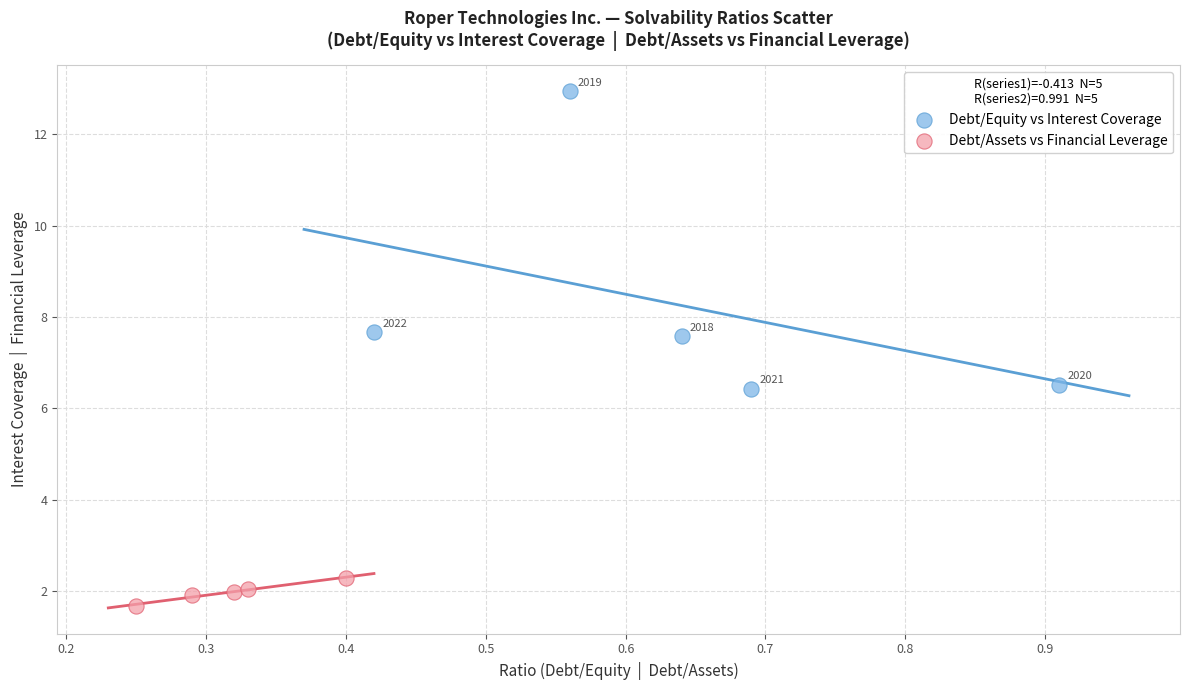

Which series reaches the minimum Y coordinate?

Debt/Assets vs Financial Leverage